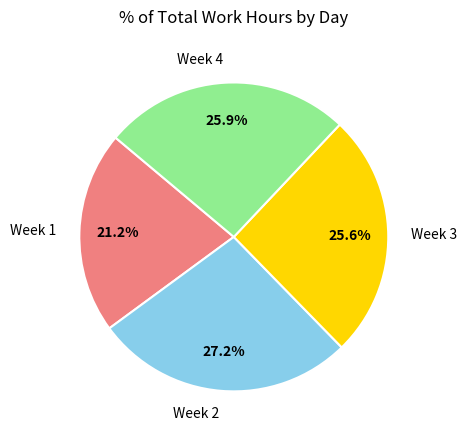

Is Week 1 the majority of the pie?

No